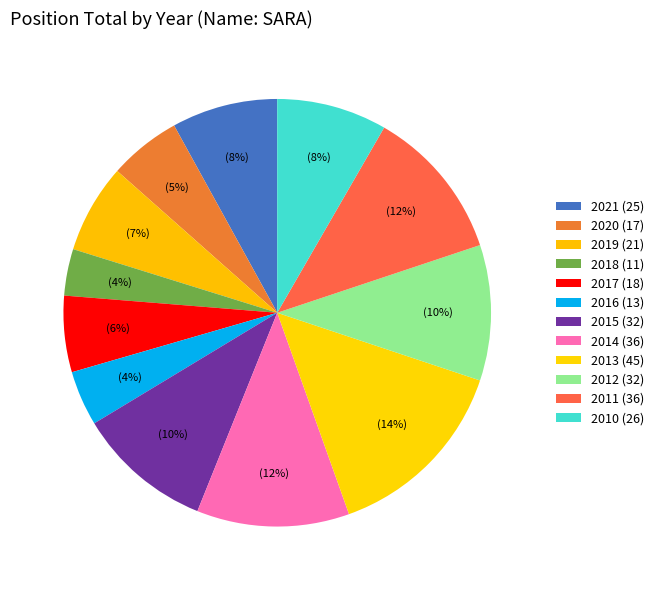

Rank the categories by value from lowest to highest.

2018, 2016, 2020, 2017, 2019, 2021, 2010, 2015, 2012, 2014, 2011, 2013